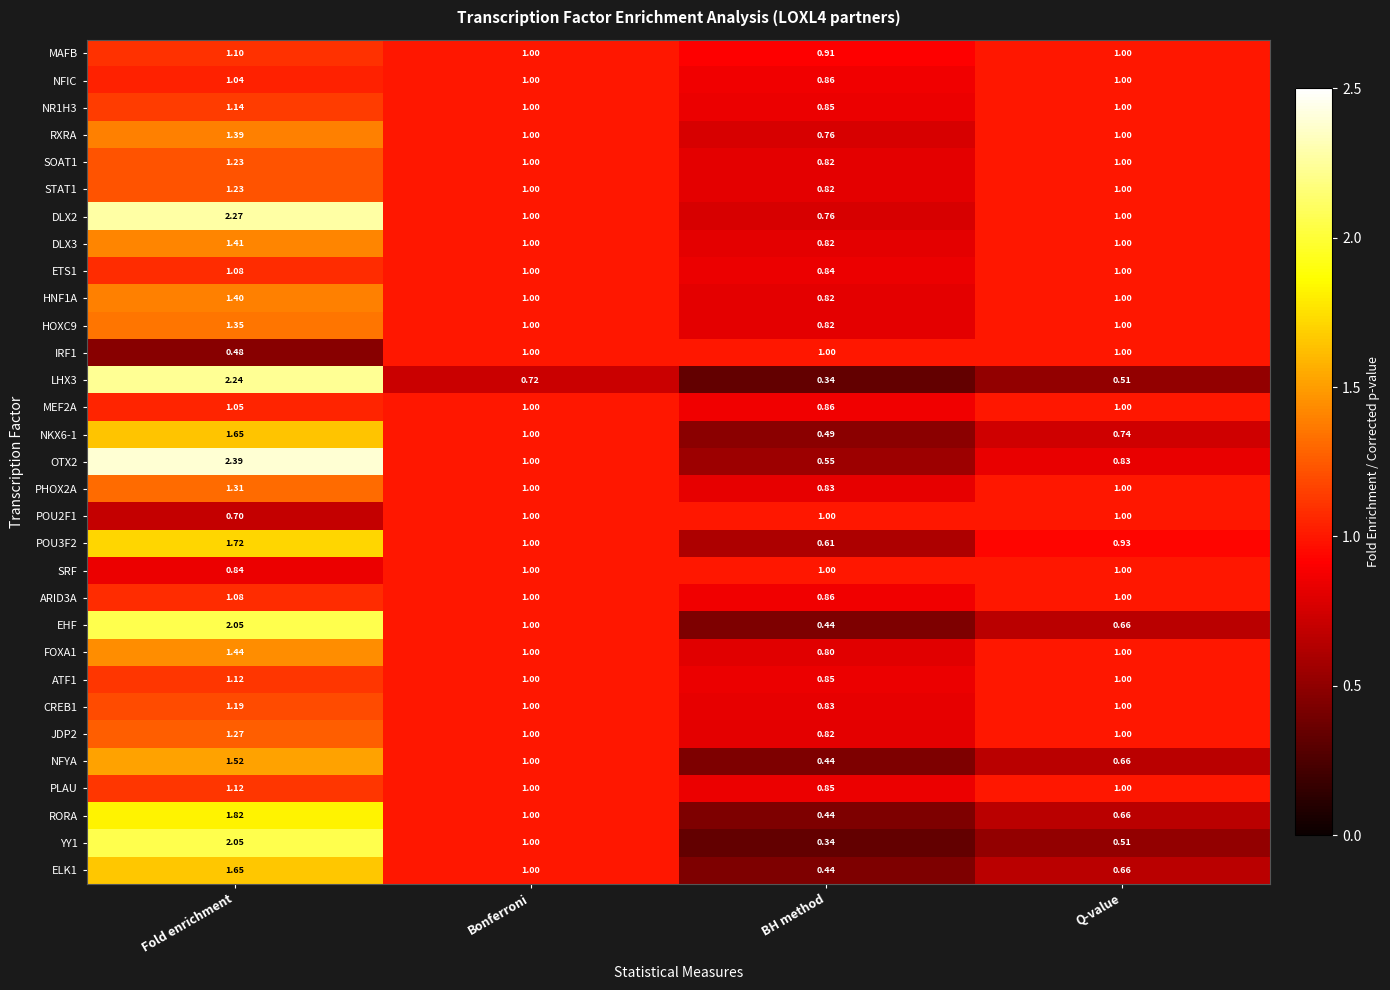

Rank the categories by YY1 value from lowest to highest.

BH method, Q-value, Bonferroni, Fold enrichment